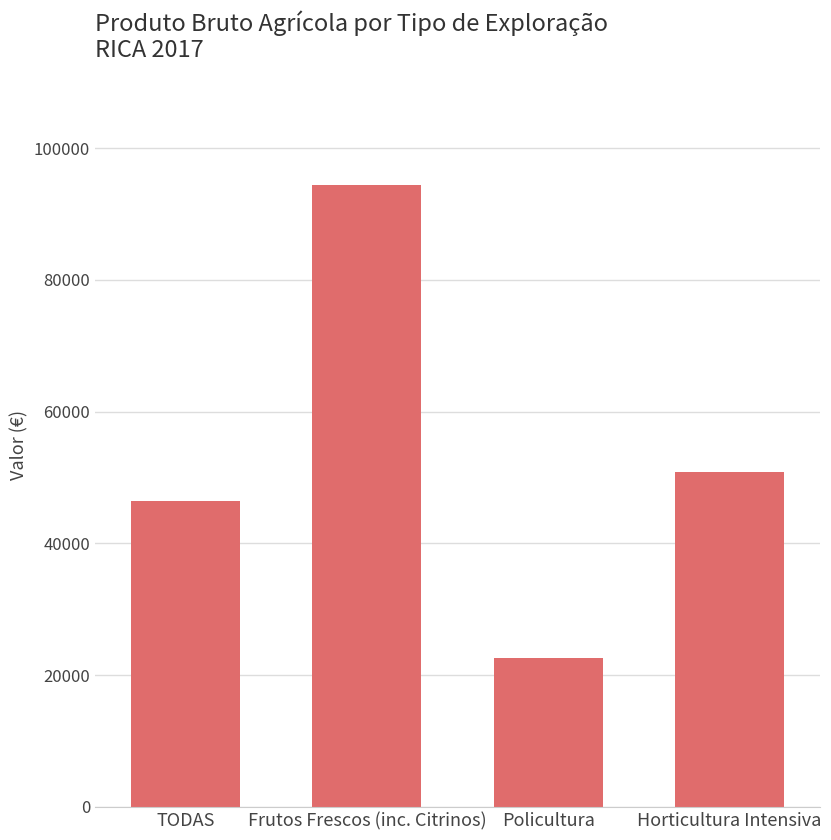

The chart shows a value of 41050.6 at Frutos Frescos (inc. Citrinos). True or false?

False